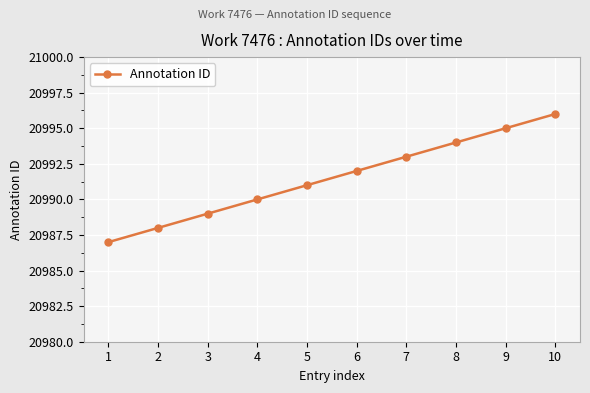

Reading left to right, extract all data points from this chart.

1=20987	2=20988	3=20989	4=20990	5=20991	6=20992	7=20993	8=20994	9=20995	10=20996